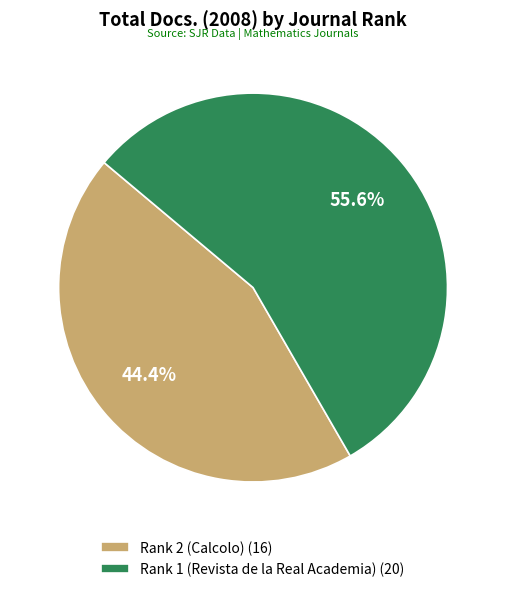

To the nearest percent, what is the combined percentage of Rank 2 (Calcolo) and Rank 1 (Revista de la Real Academia)?

100%